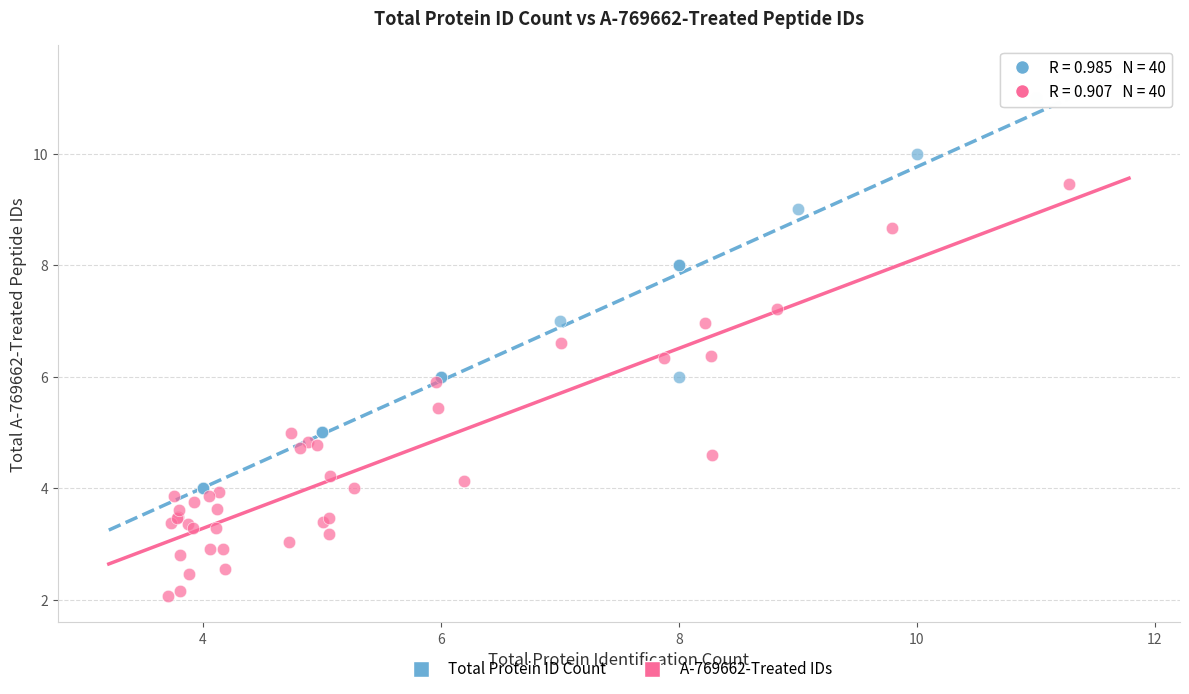

Which series contains the lowest Y value?

A-769662-Treated IDs